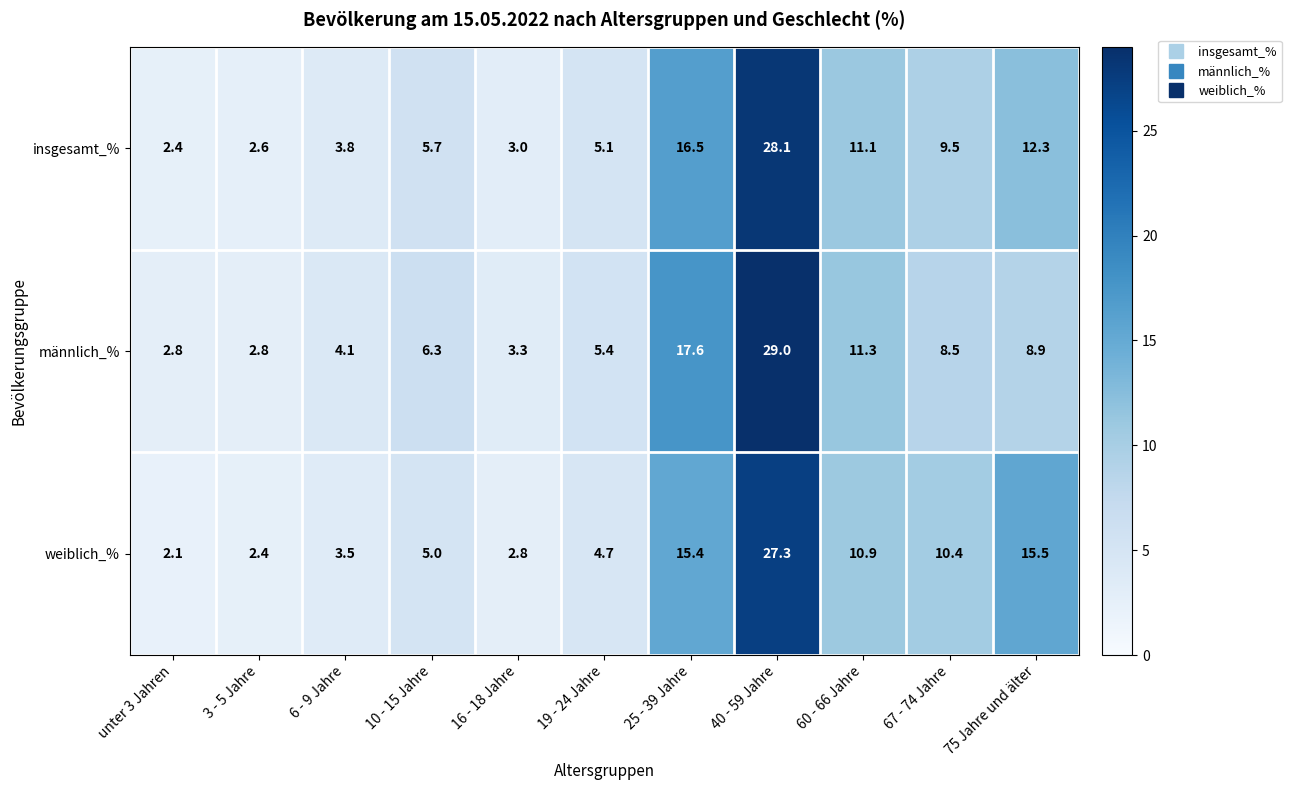

How many series are shown in this chart?

3